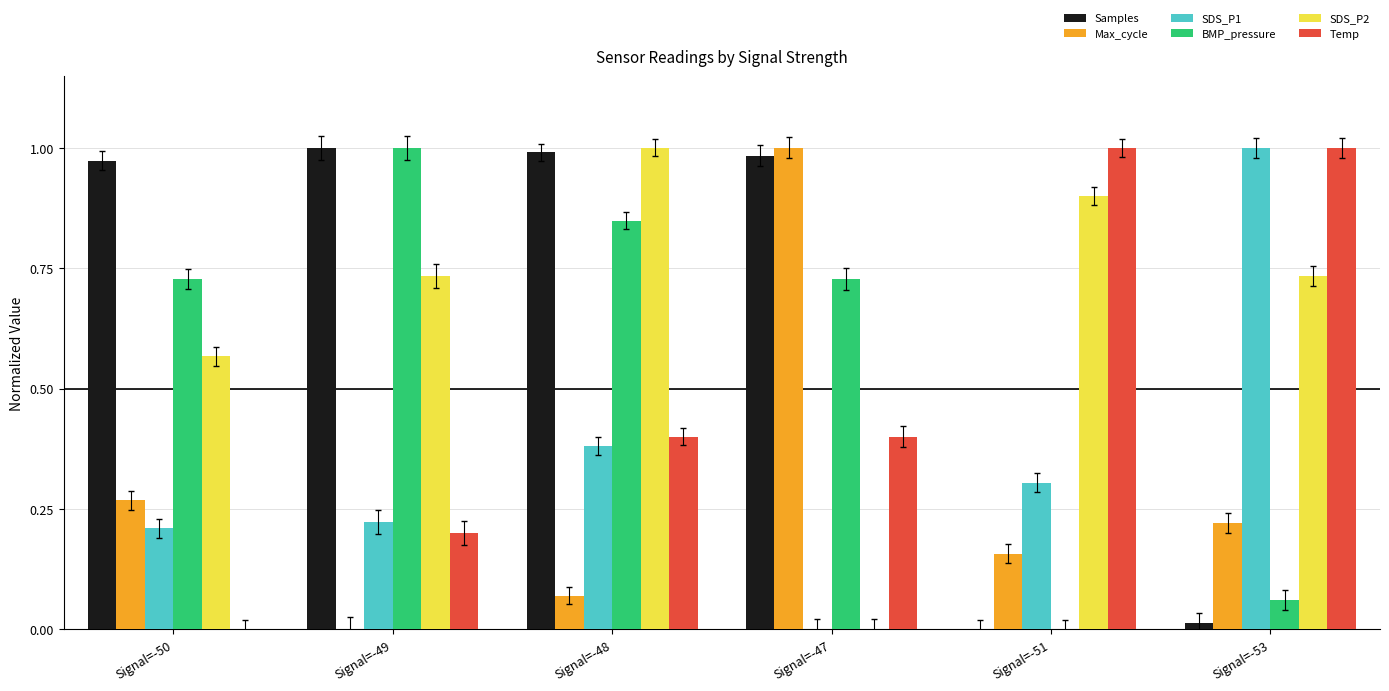

Is the value of SDS_P1 at Signal=-49 greater than the value of Max_cycle at Signal=-47?

No